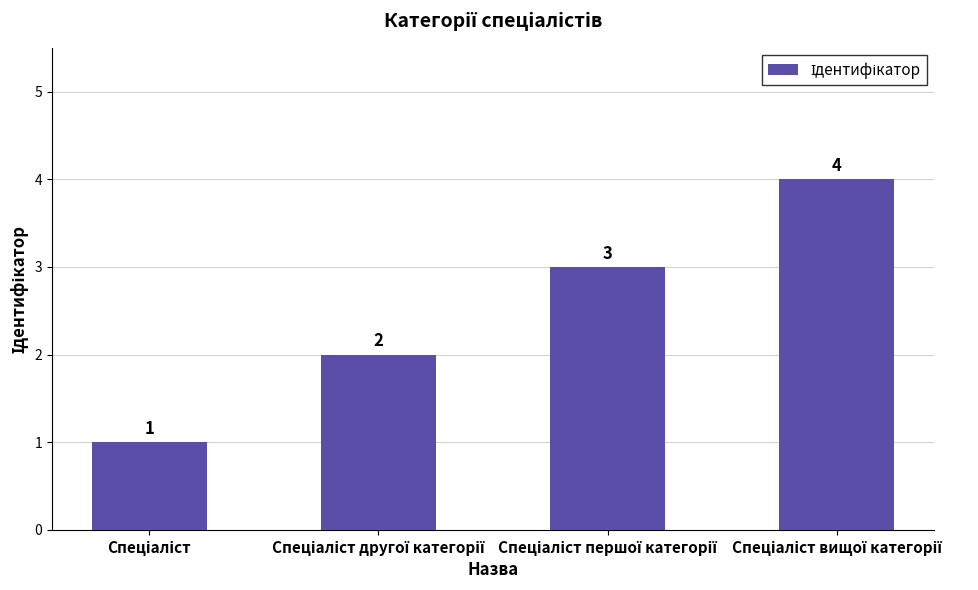

Count the values in the range 2 to 4.

3